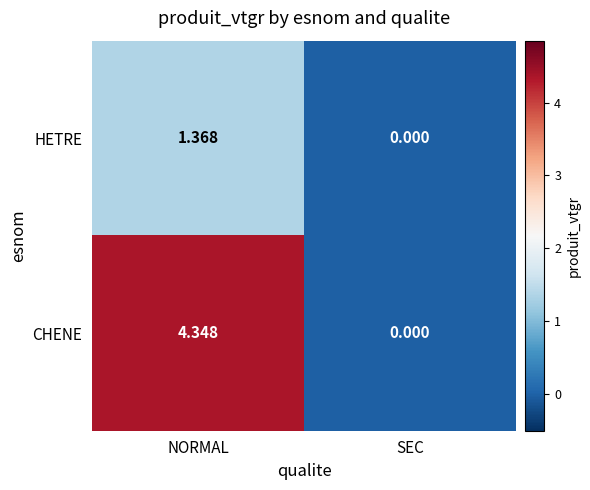

Which category has the highest value in the HETRE series?

NORMAL